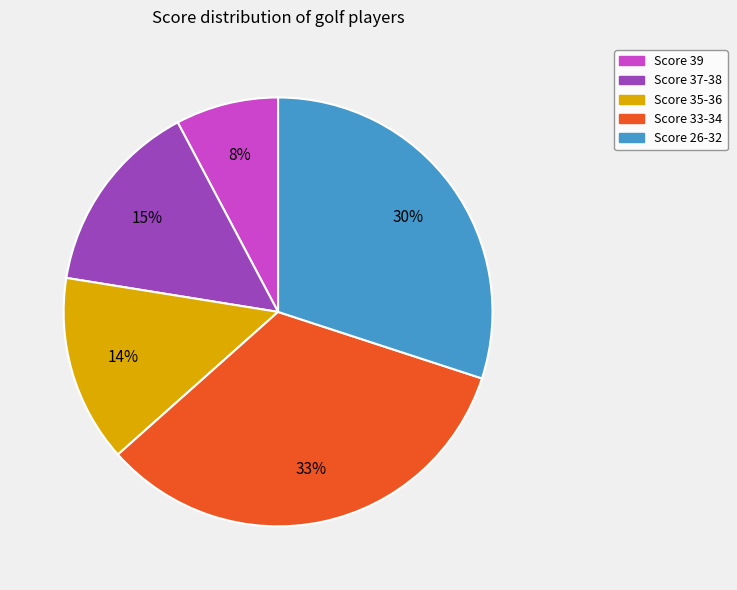

To the nearest percent, what is the average slice percentage?

20%